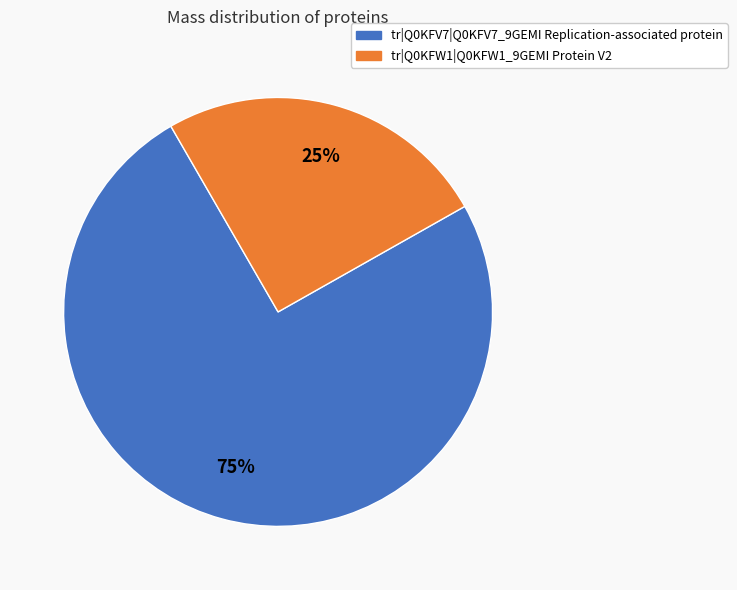

Is the sum of tr|Q0KFV7|Q0KFV7_9GEMI Replication-associated protein and tr|Q0KFW1|Q0KFW1_9GEMI Protein V2 greater than half?

Yes